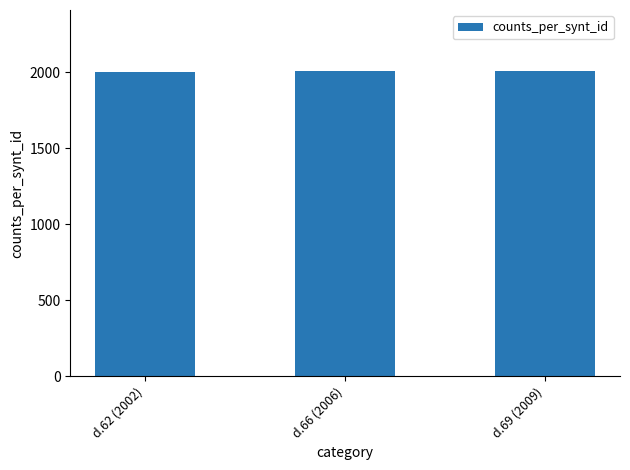

How many values are between 2002 and 2009?

3